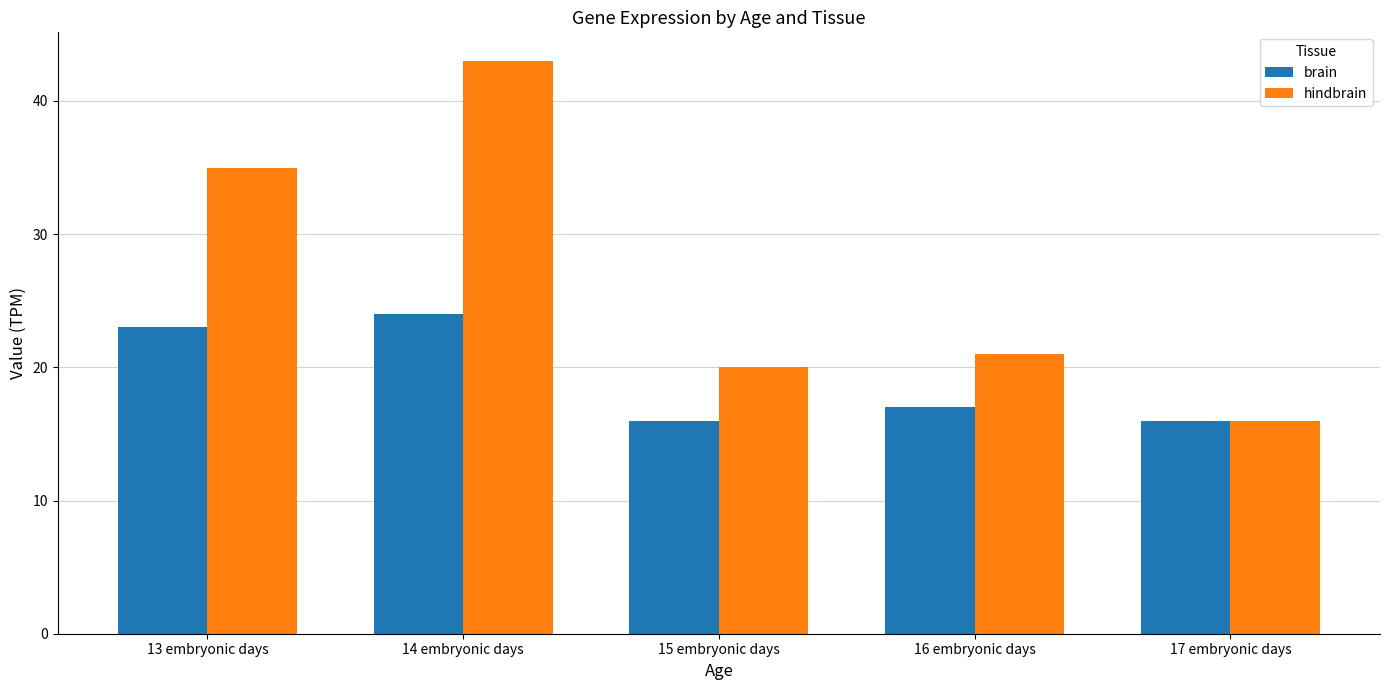

Which category has the highest value across all series?

14 embryonic days